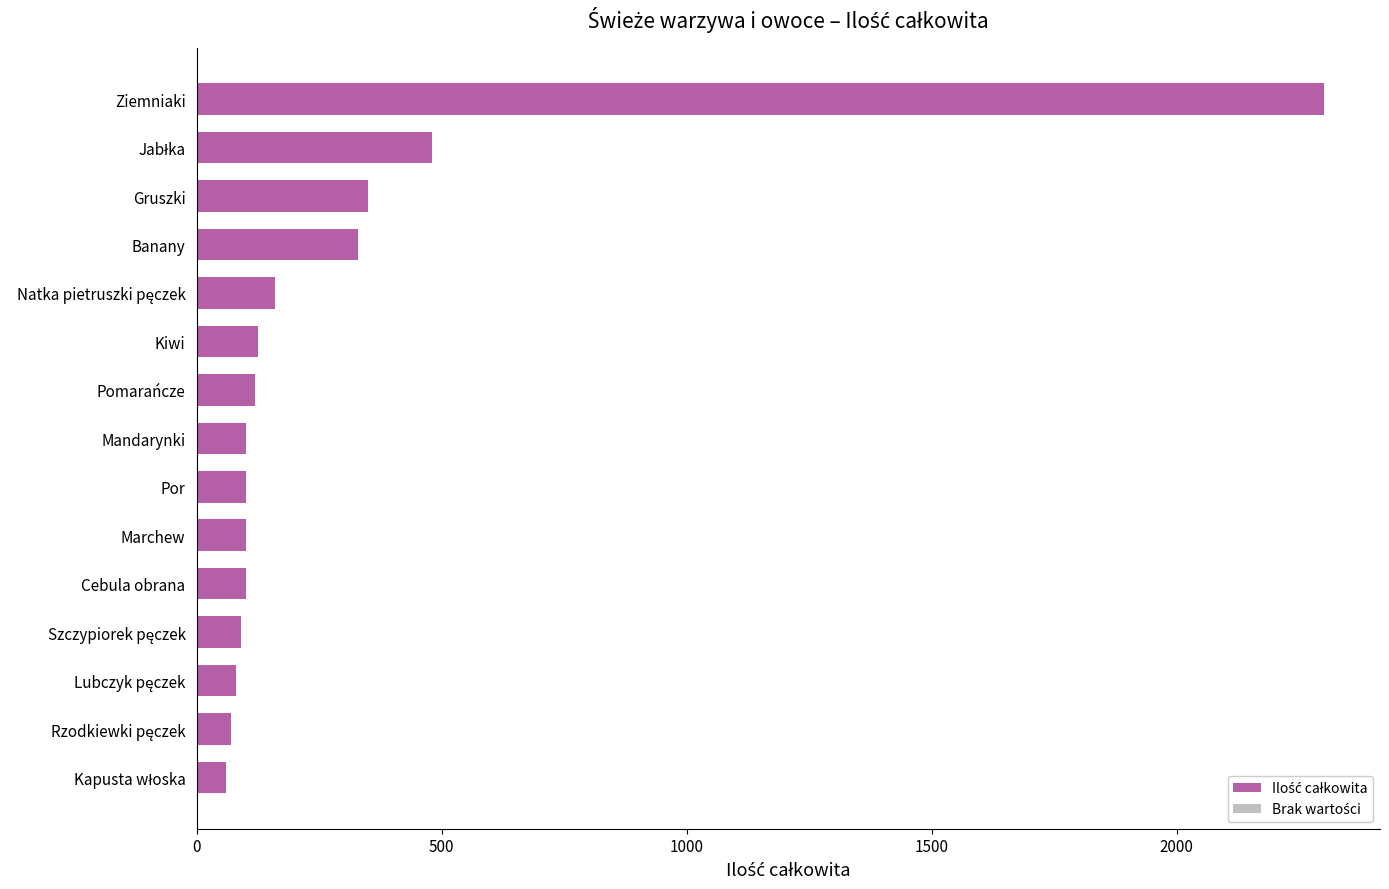

What is the difference between the maximum and second lowest values?

2230